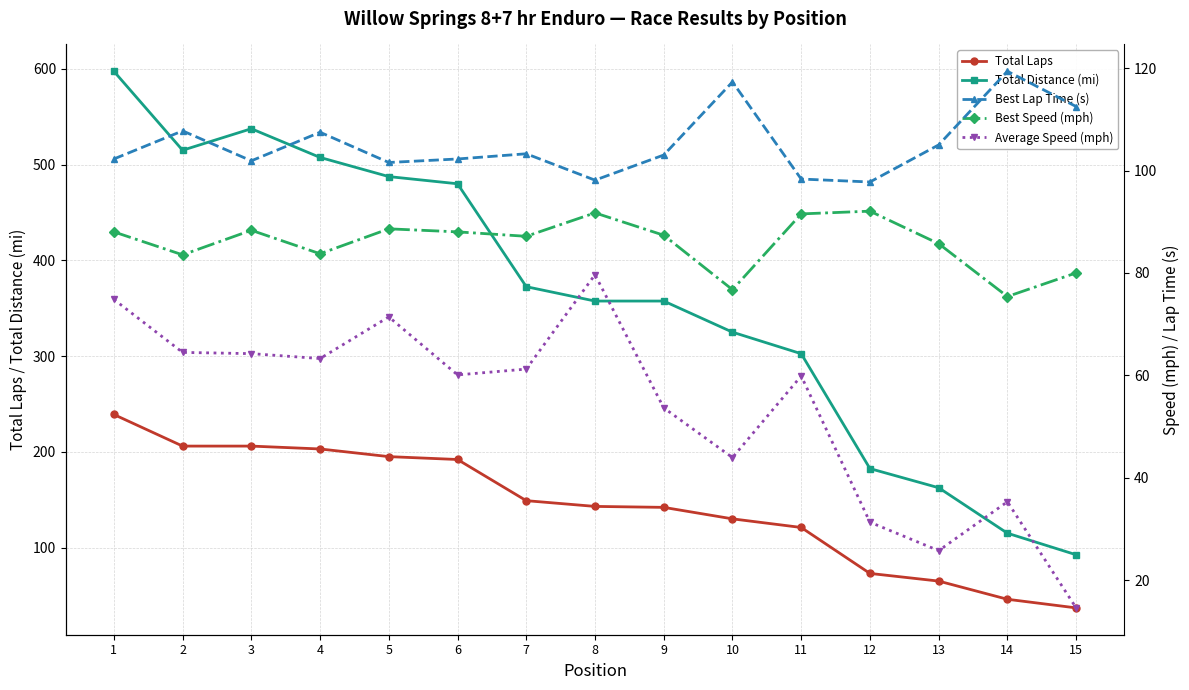

True or false: Best Lap Time (s) has a value of 102.3 at 1.

True